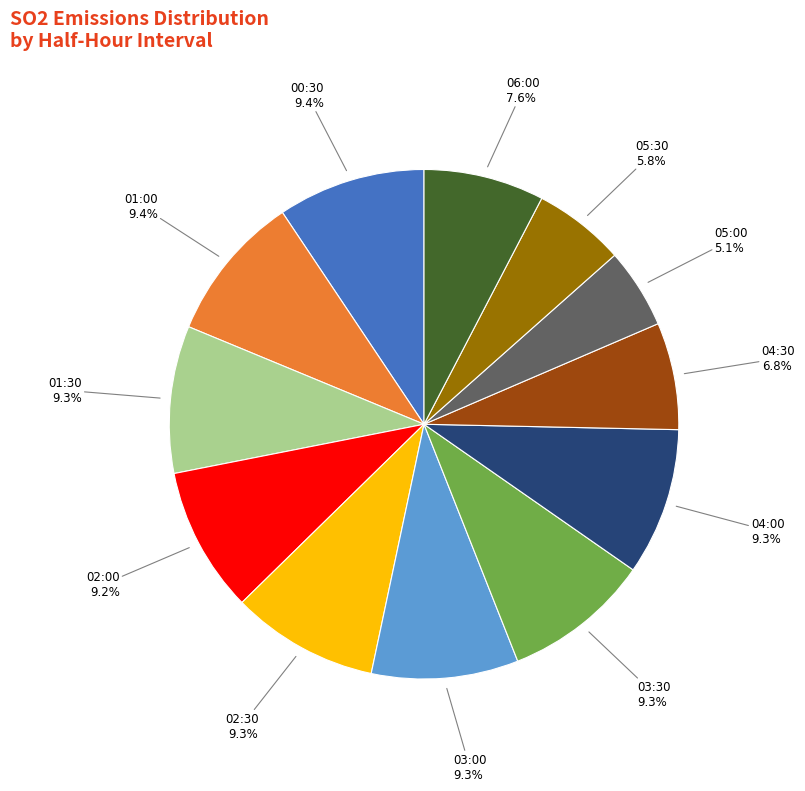

Does any single category account for the majority?

No